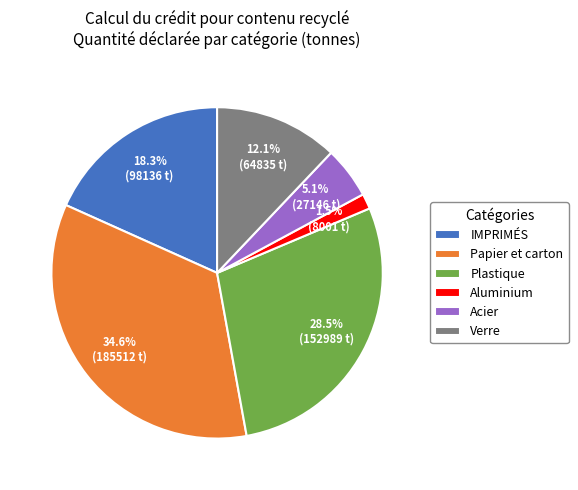

Approximately how many times larger is the value at Plastique compared to Verre?

2.4